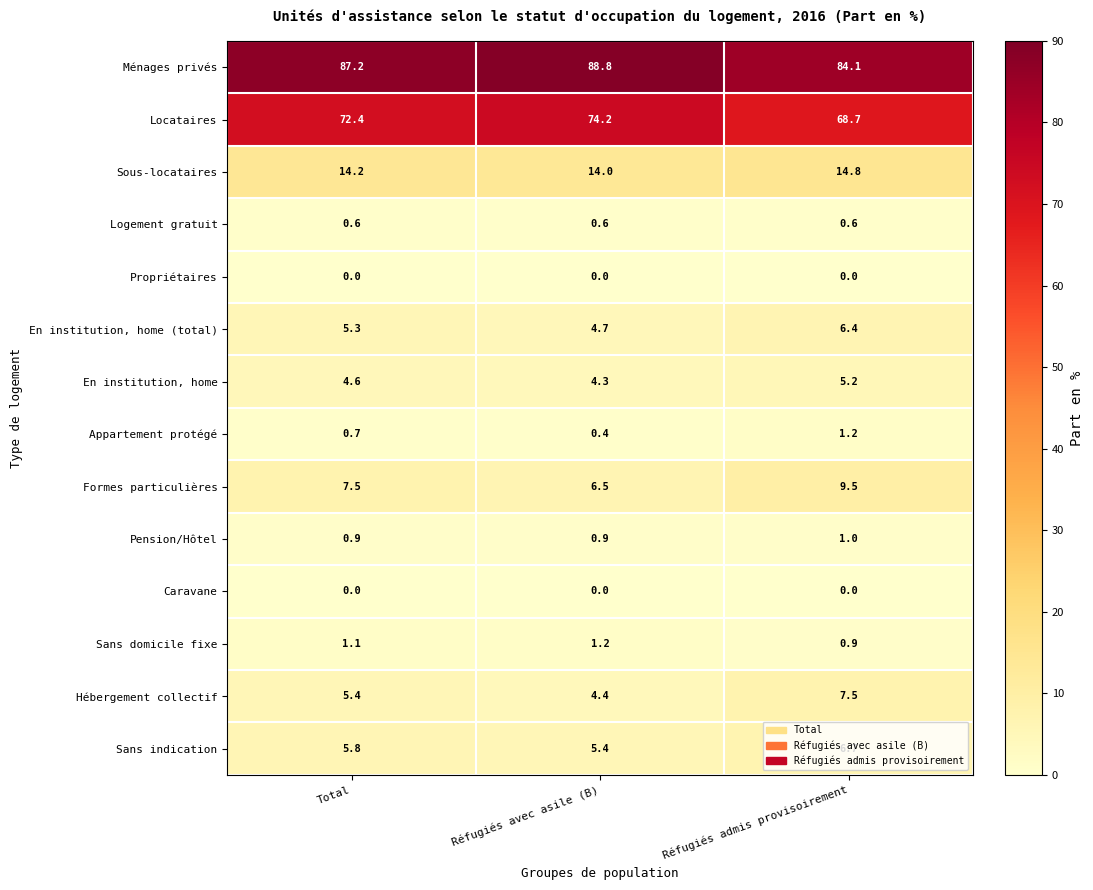

At which category is the sum across all series the highest?

Réfugiés admis provisoirement